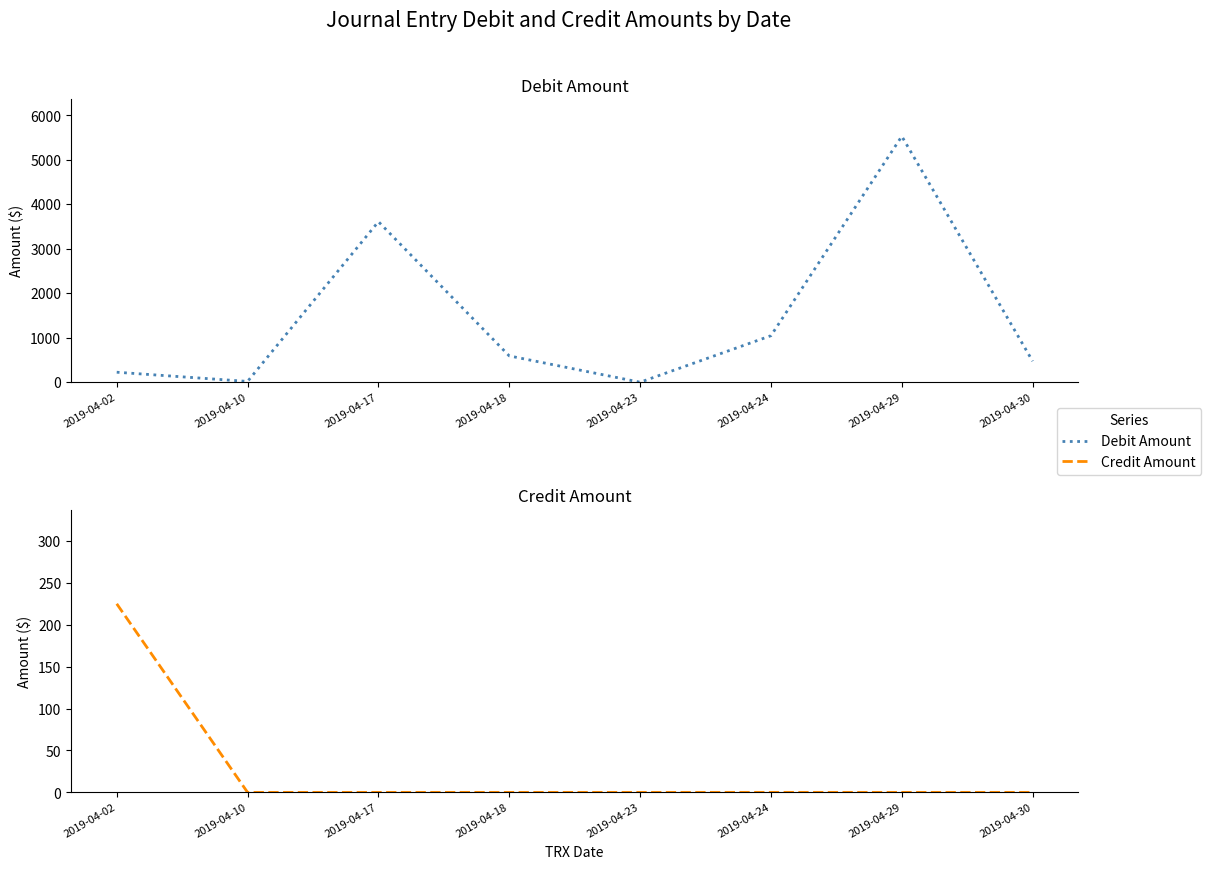

Reading left to right, what are all the values shown in this chart?

Debit Amount: 225.0	18.0	3610.1	592.1	0.0	1046.4	5530.2	473.4
Credit Amount: 225.0	0.0	0.0	0.0	0.0	0.0	0.0	0.0